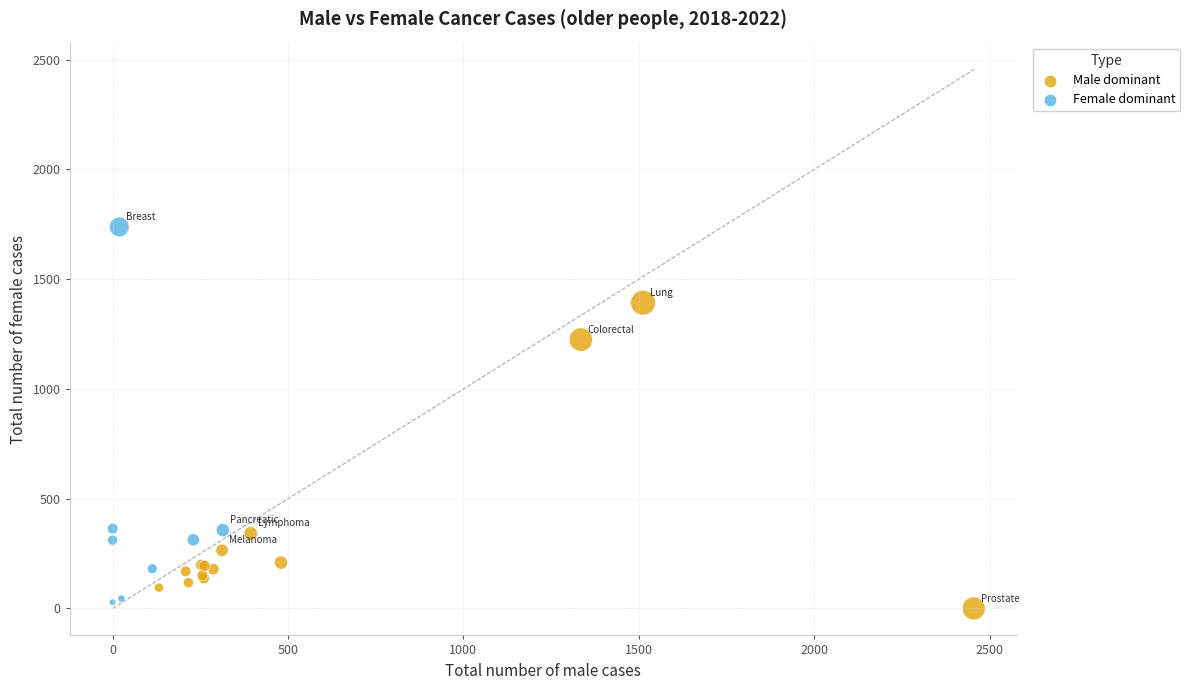

What Y value in the scatter plot is closest to 869?

1225